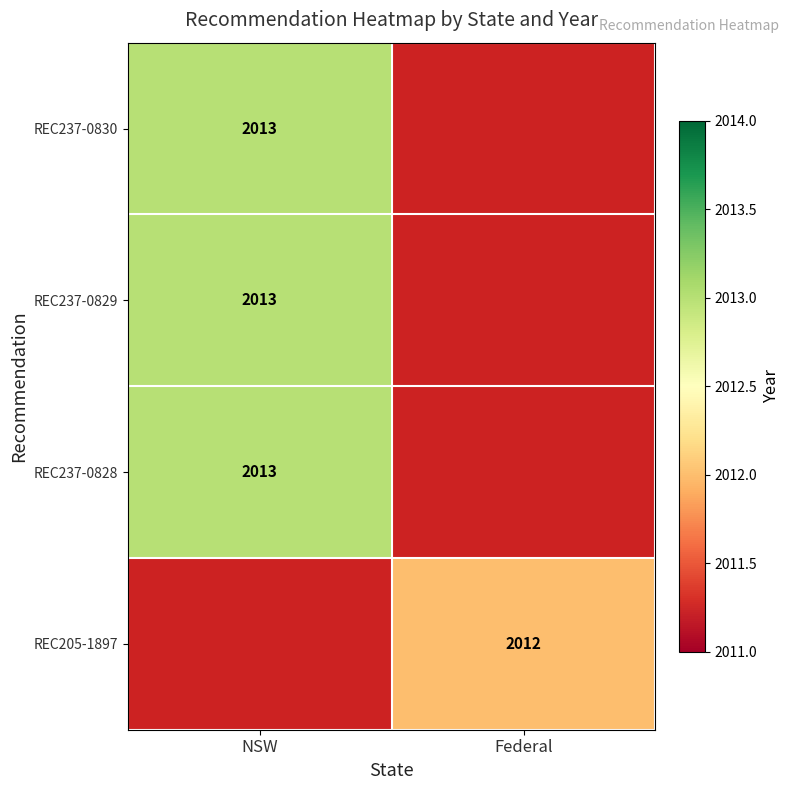

What is the maximum value shown in the chart?

2013.0